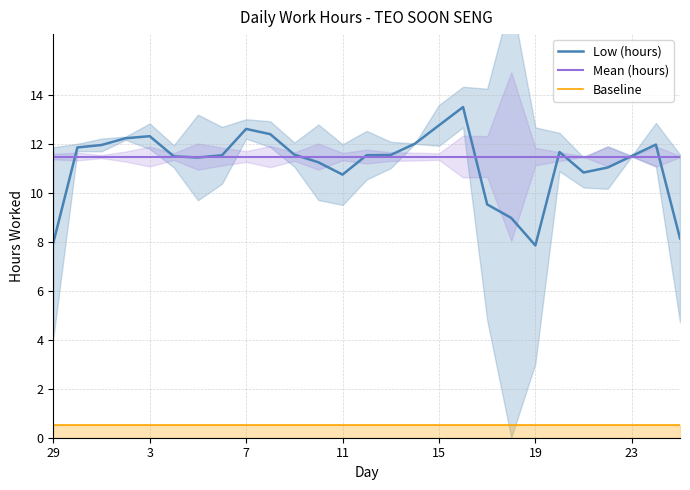

Is it true that Mean (hours) equals 16.7 at 11?

False